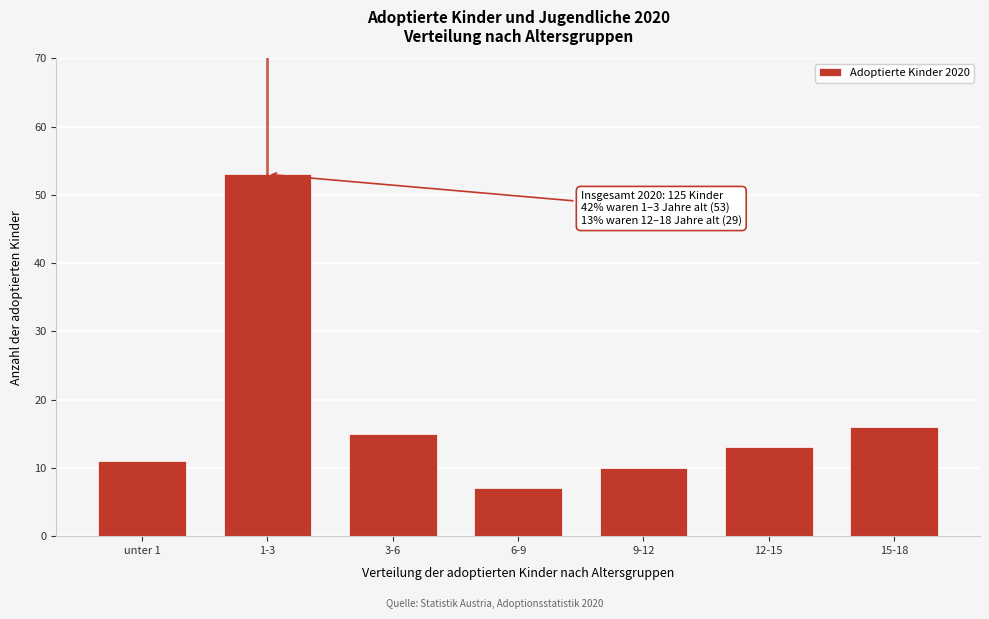

Reading right to left, list all the values displayed in this chart.

16	13	10	7	15	53	11